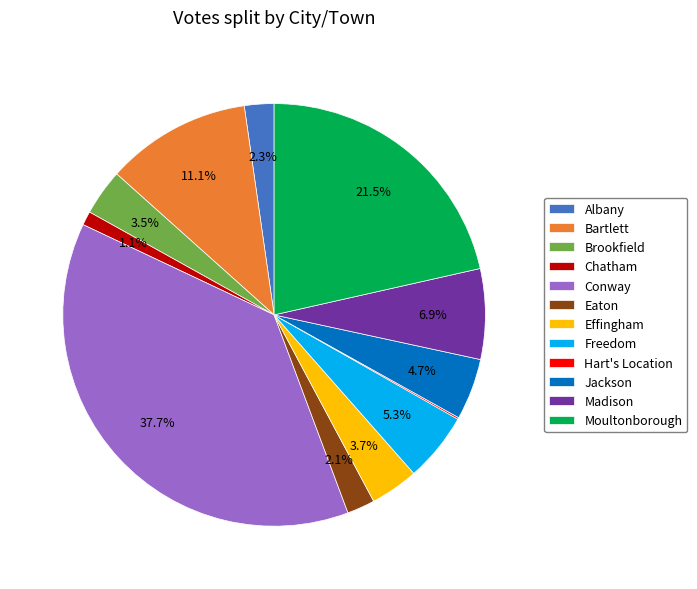

Which slice is the largest?

Conway